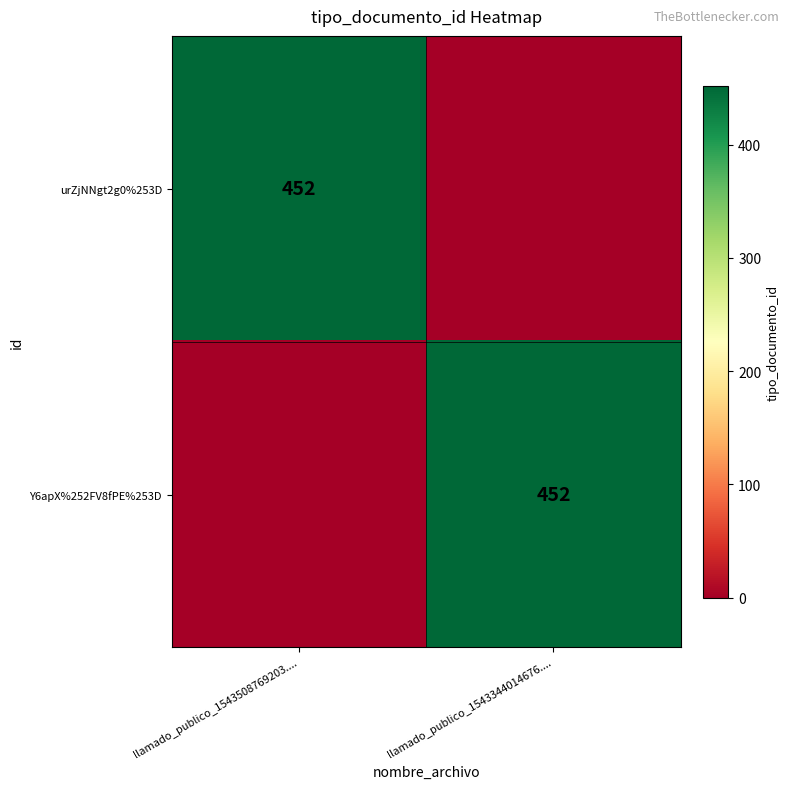

True or false: Y6apX%252FV8fPE%253D has a value of 640 at llamado_publico_1543344014676.....

False